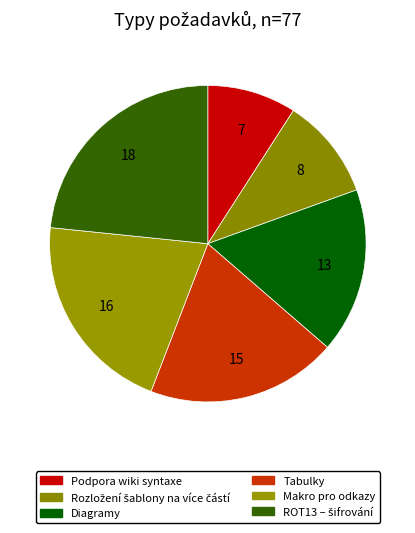

Is there a majority slice in this chart?

No